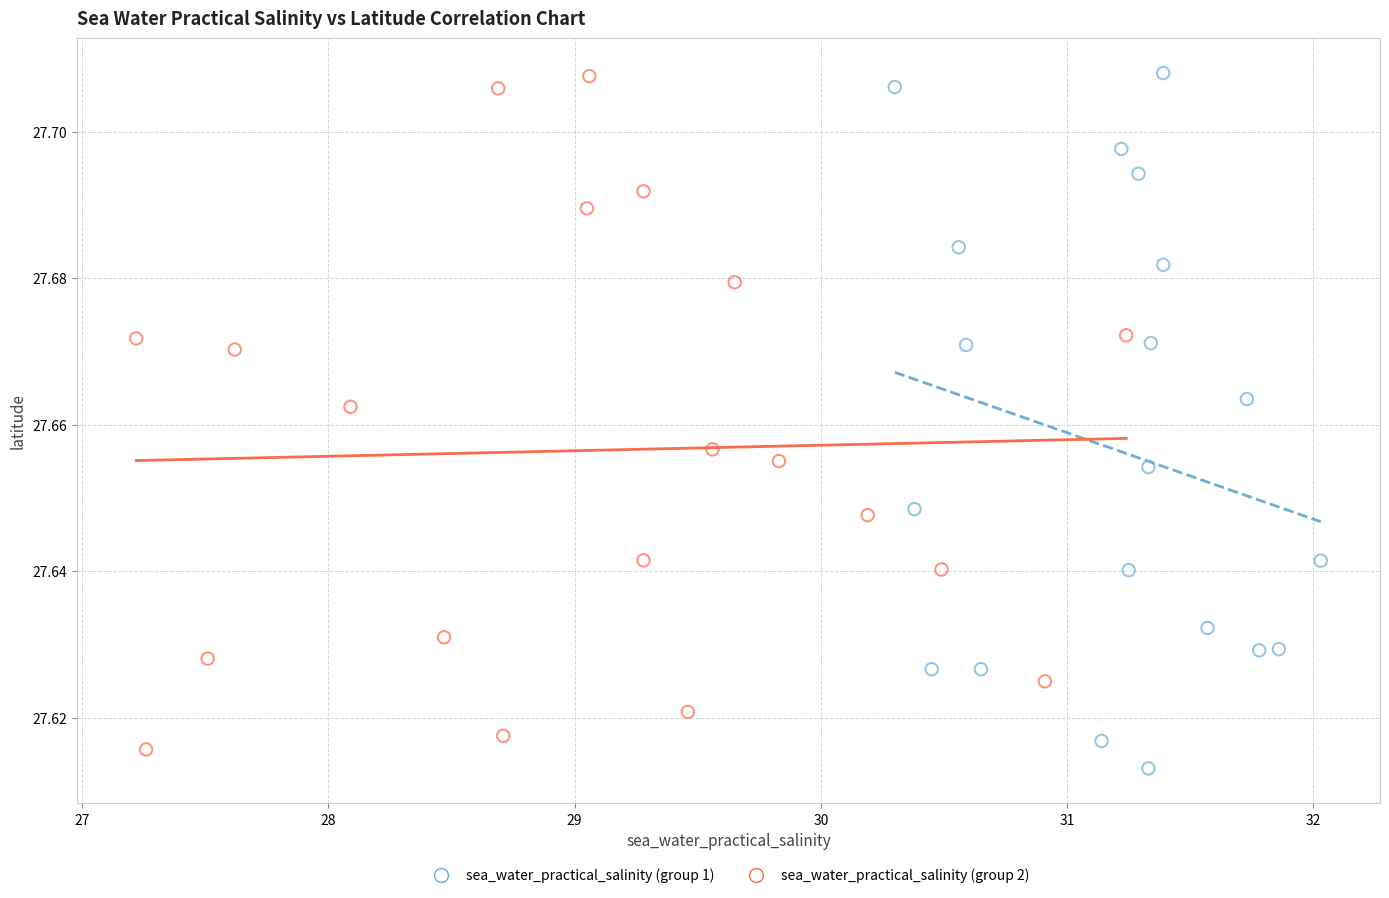

What are all the series names shown in the legend?

sea_water_practical_salinity (group 1), sea_water_practical_salinity (group 2)